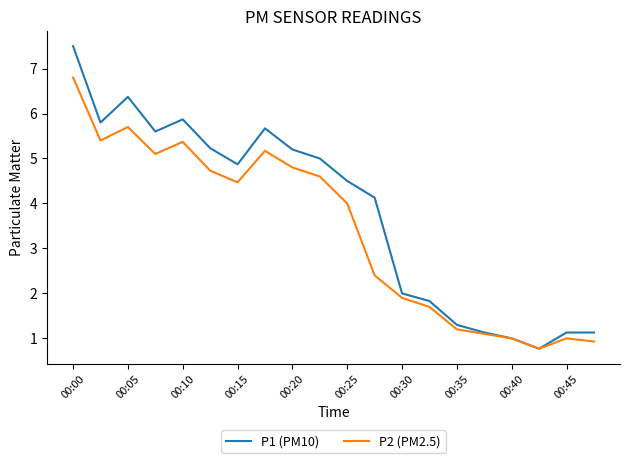

List the series in order of their peak value, highest first.

P1 (PM10), P2 (PM2.5)